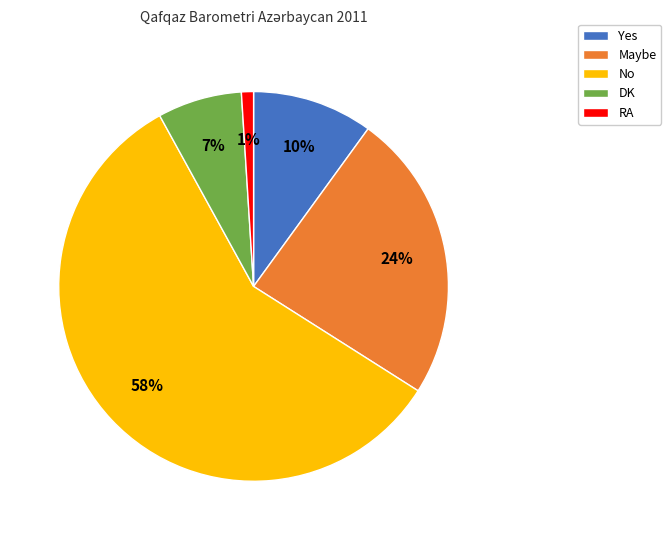

Does DK represent more than half of the total?

No